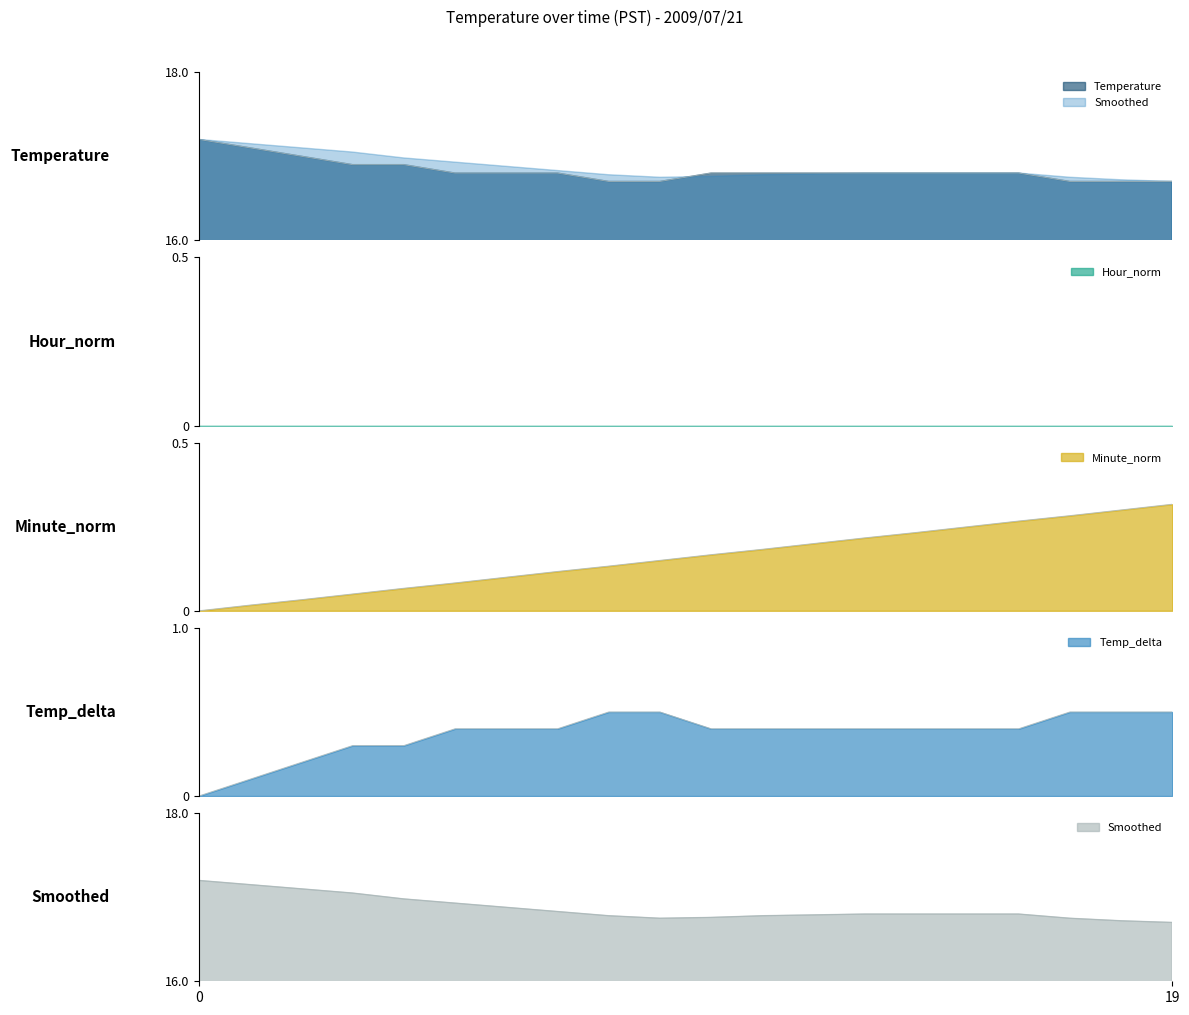

True or false: Temp_delta and Smoothed intersect in this chart.

False